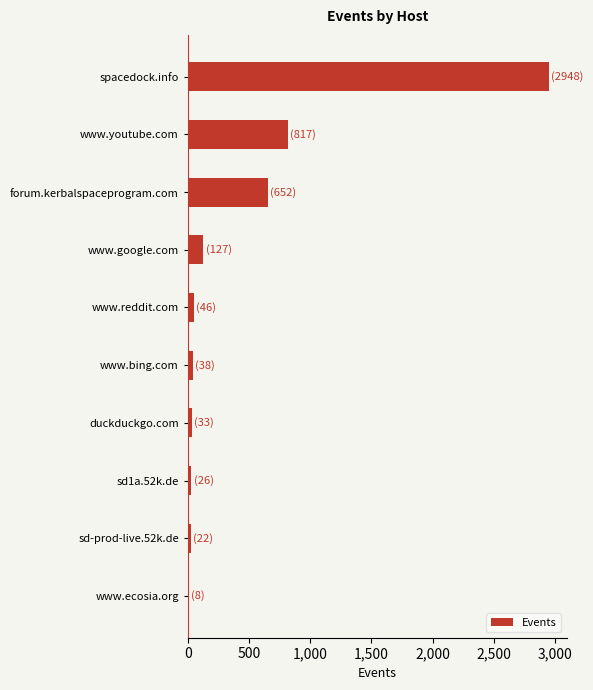

The chart shows a value of 127 at www.google.com. True or false?

True